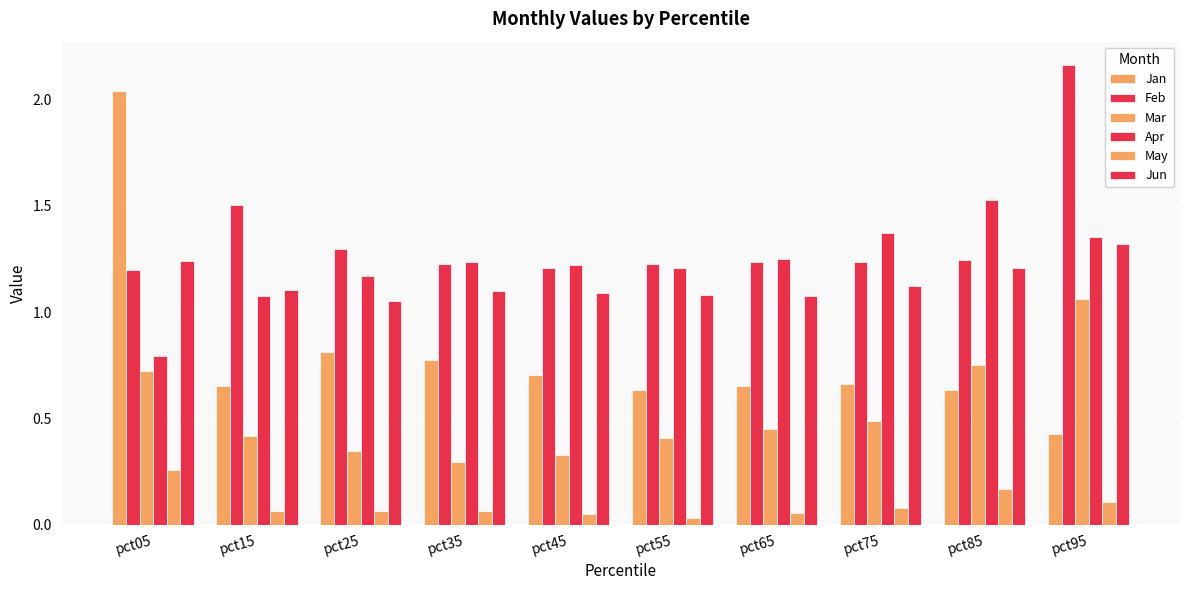

What is the value of the Jun bar at the 6th from the left?

1.1